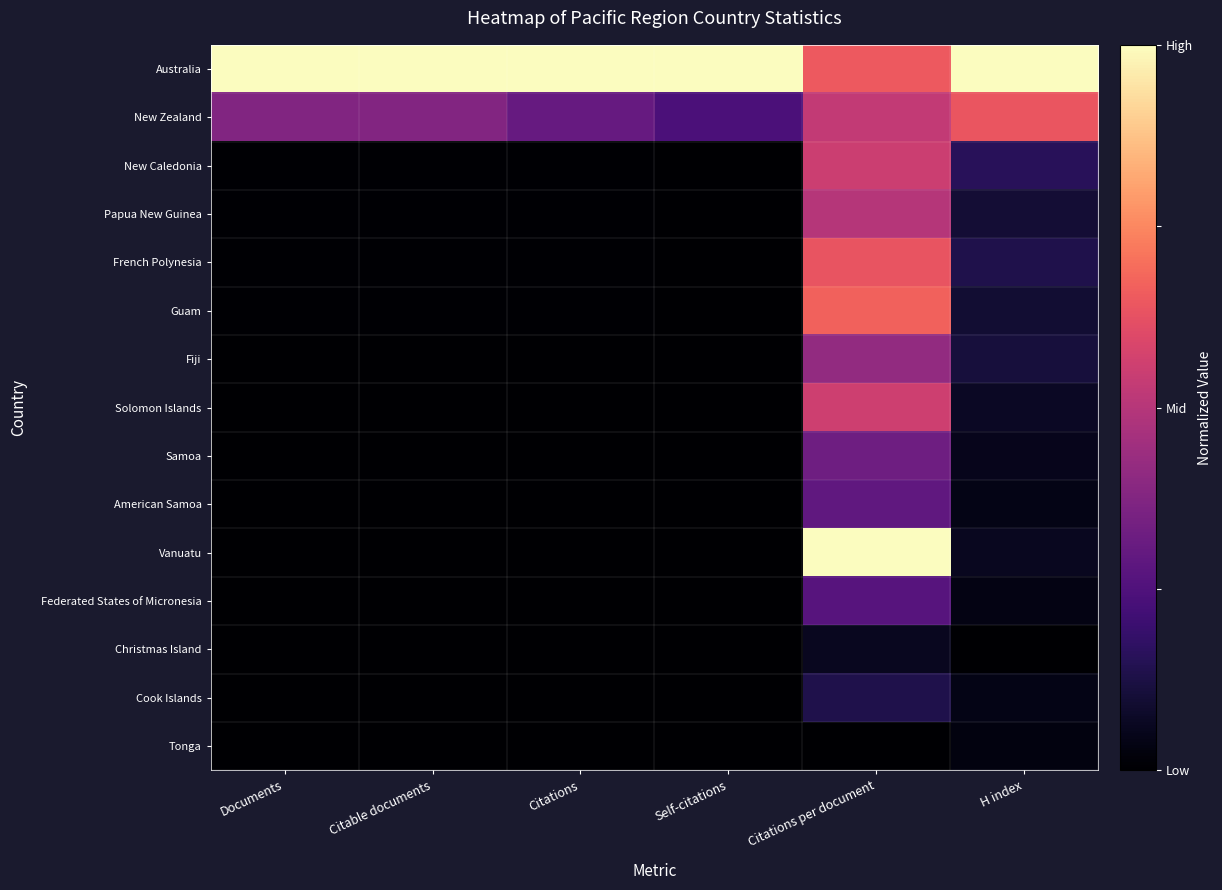

Count the number of categories in the chart.

6